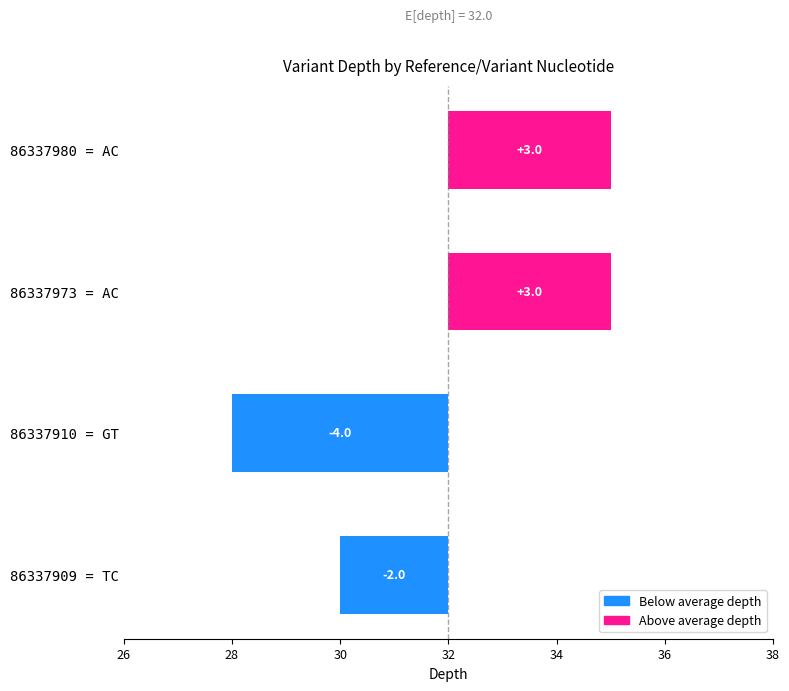

What is the greatest value displayed?

3